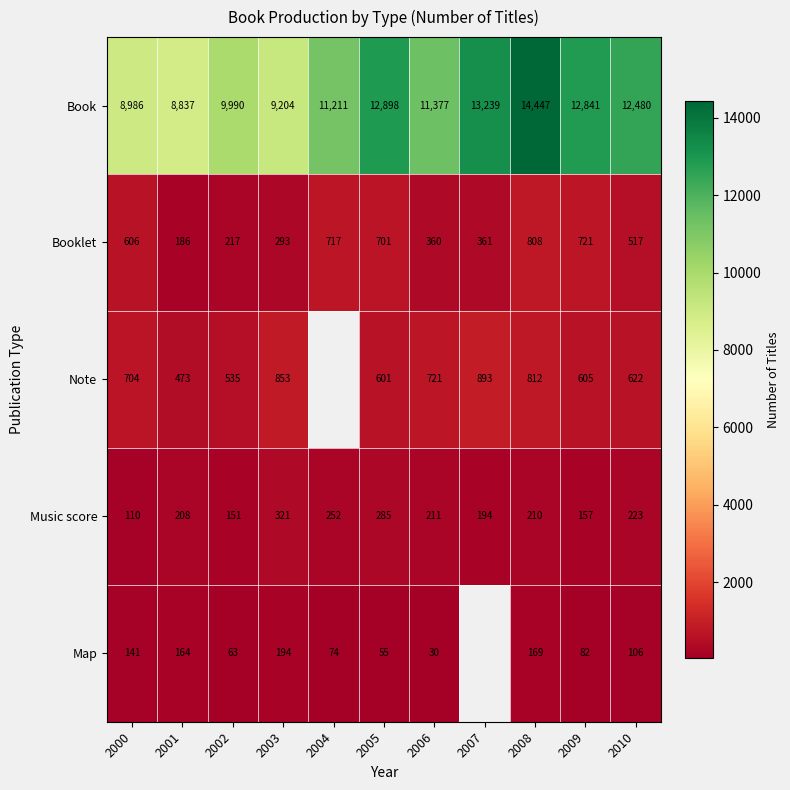

Between 2006 and 2002, which is larger?

2006